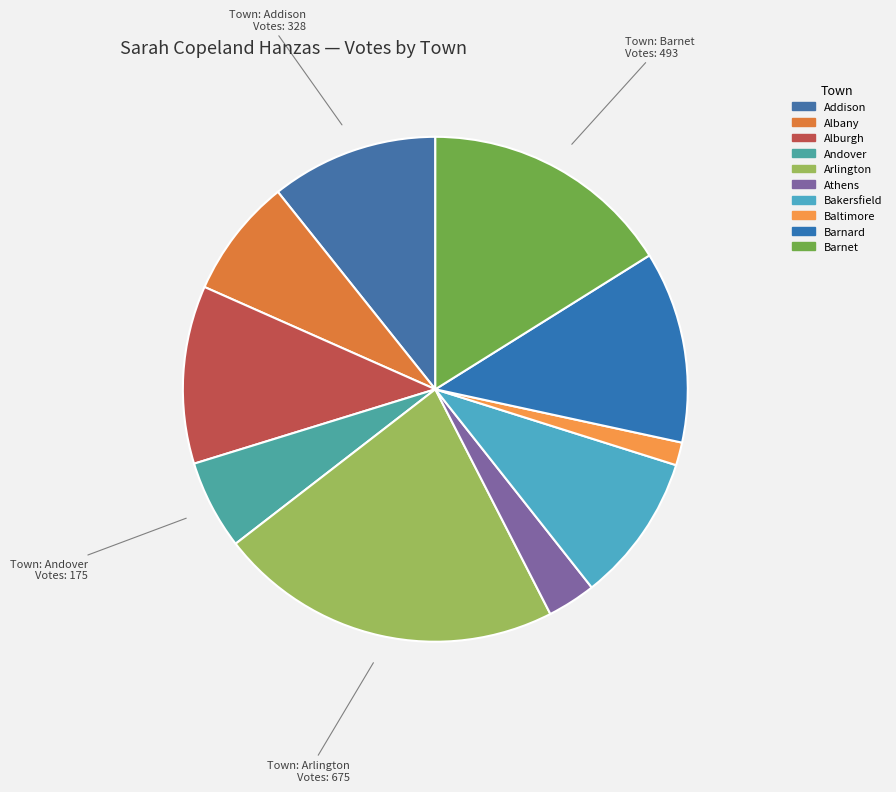

The Athens slice represents 1% of the pie. True or false?

False